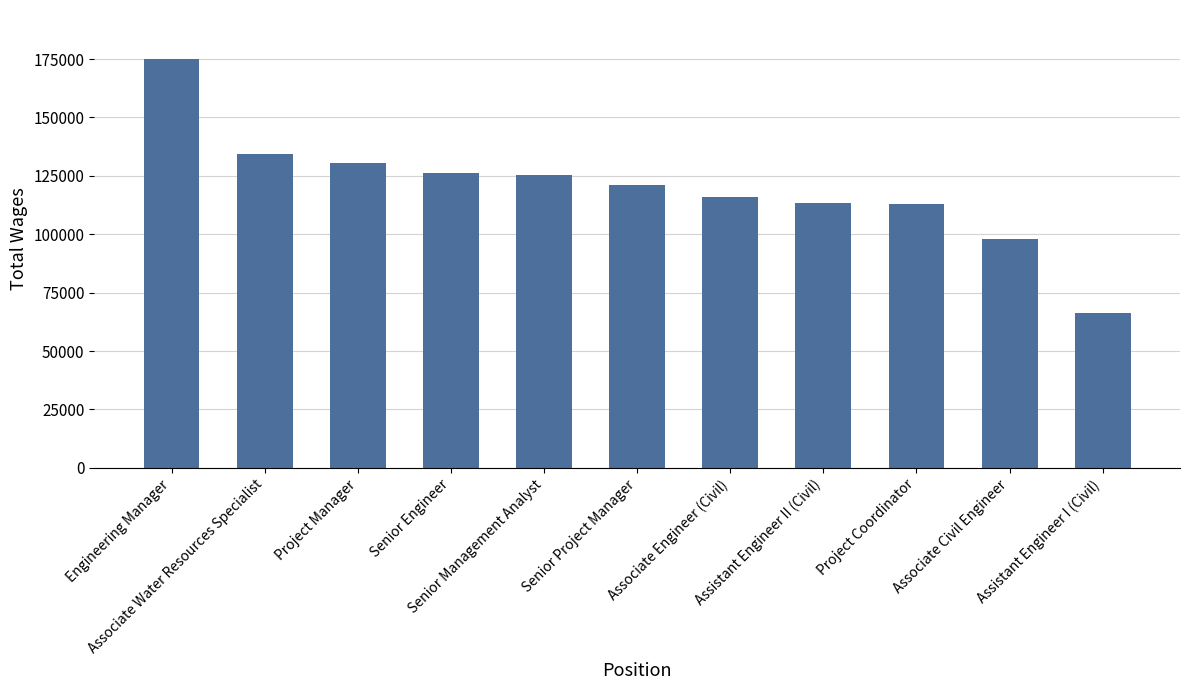

What is the difference between the second highest and second lowest values?

36315